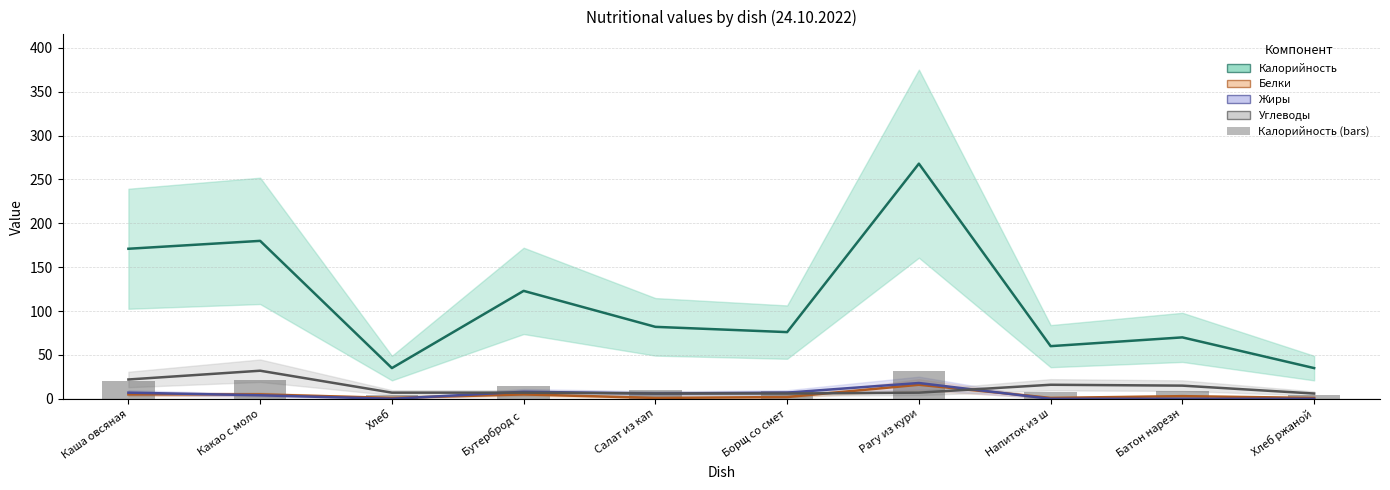

The Углеводы (center) series shows 6.0 at Борщ со смет. True or false?

True